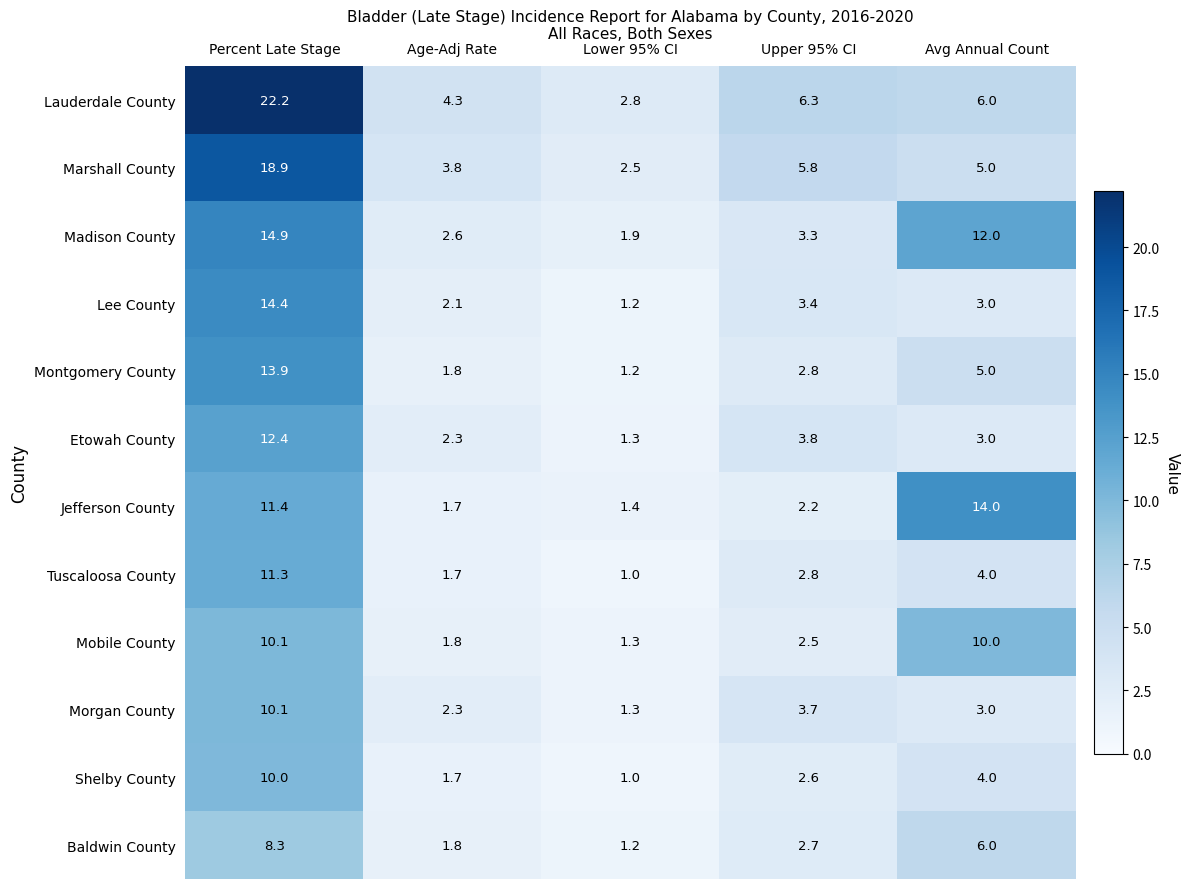

What is the sum of the Mobile County values at Upper 95% CI and Percent Late Stage?

12.6